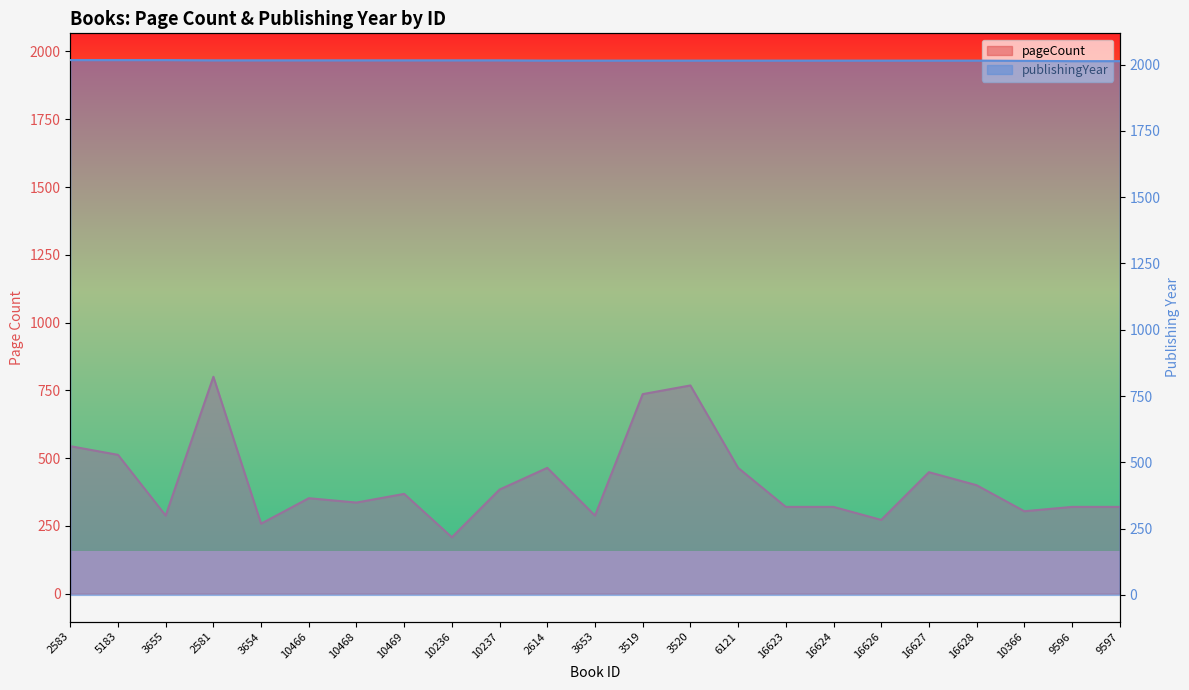

At which category is the sum across all series the highest?

2581